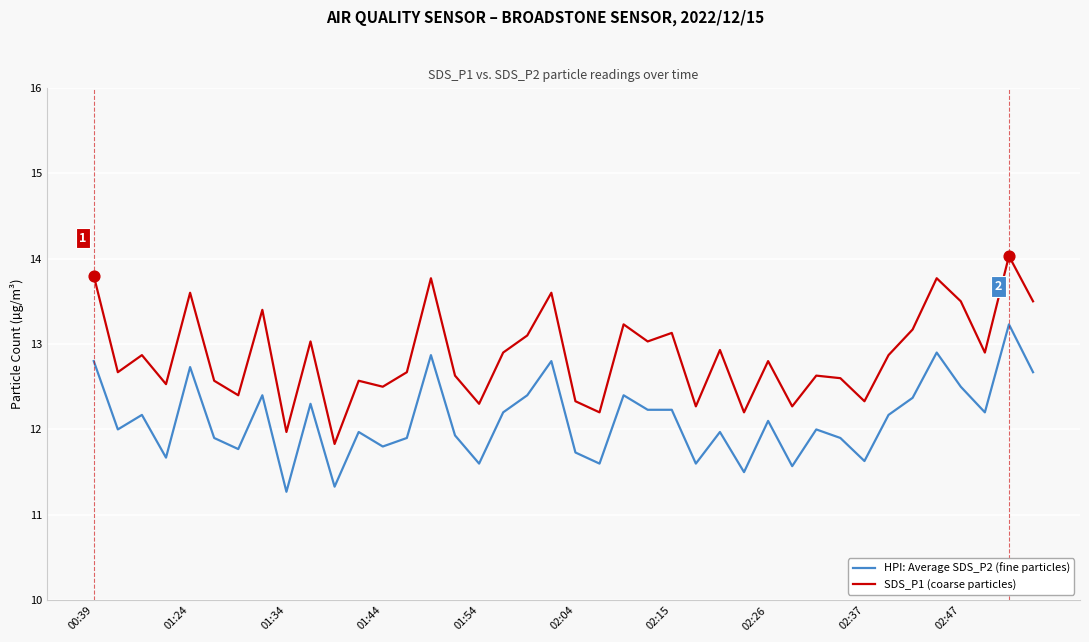

At how many categories does at least one series exceed 13?

15